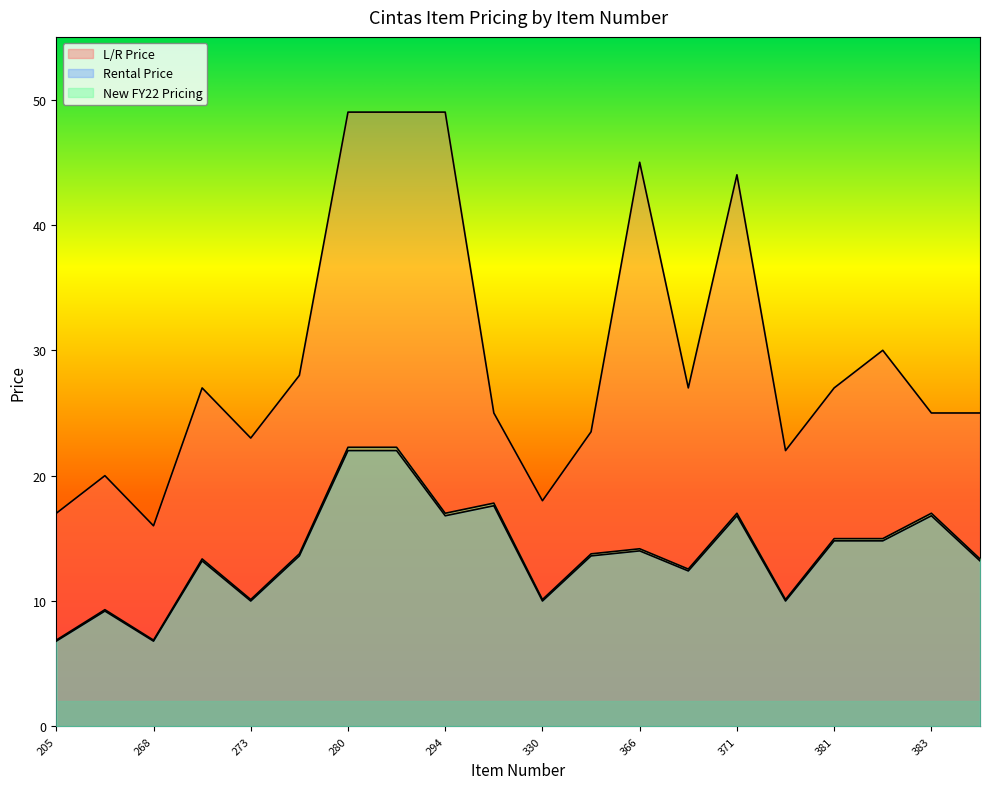

What is the maximum value for Rental Price?

22.0